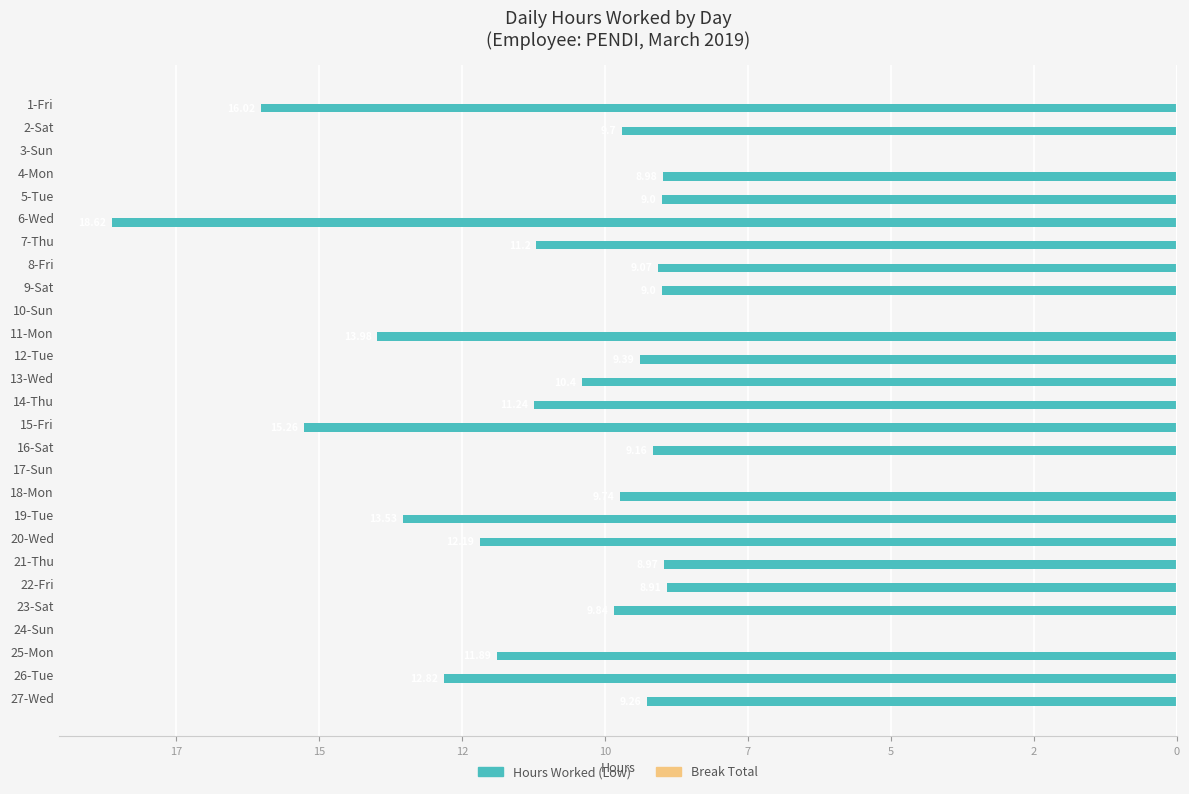

Are the bars horizontal?

Yes